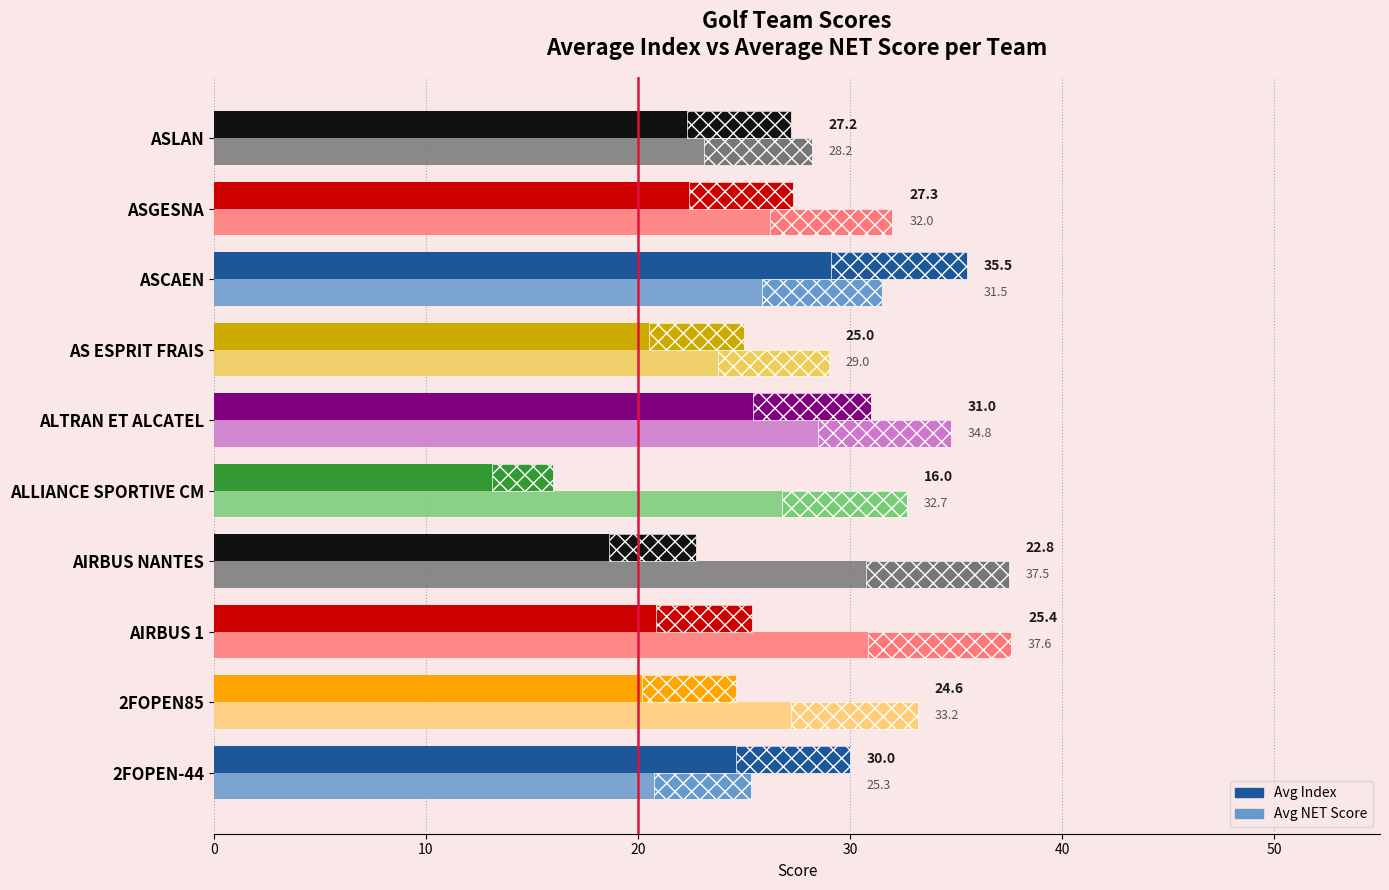

What are all the series names shown in the legend?

Avg Index, Avg NET Score